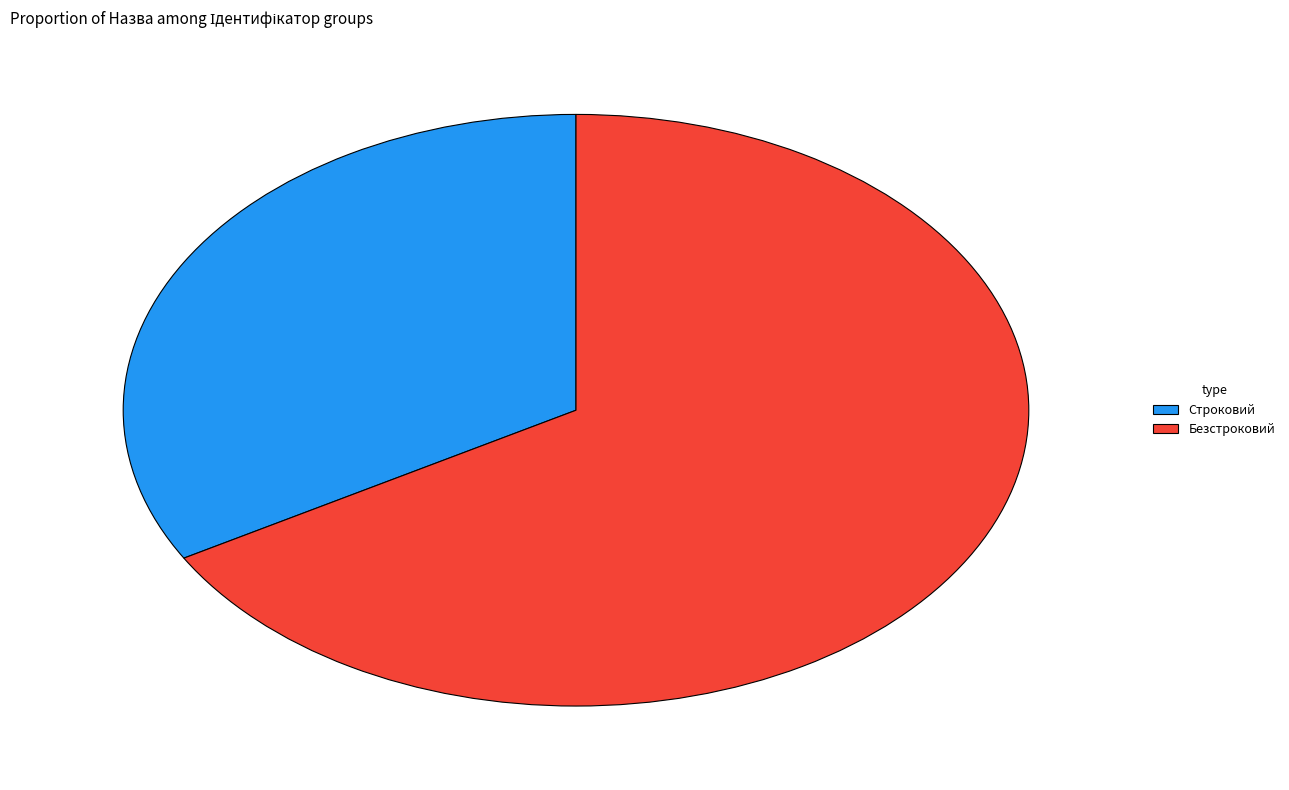

How many slices are in this pie chart?

2